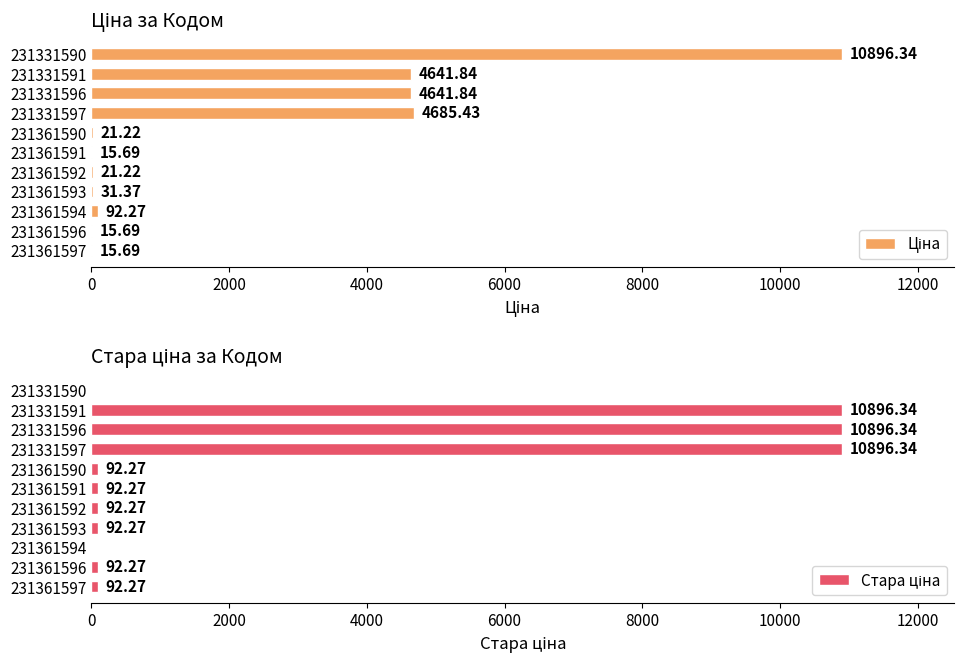

Between 231361596 and 231361592, which series saw the biggest shift?

Ціна